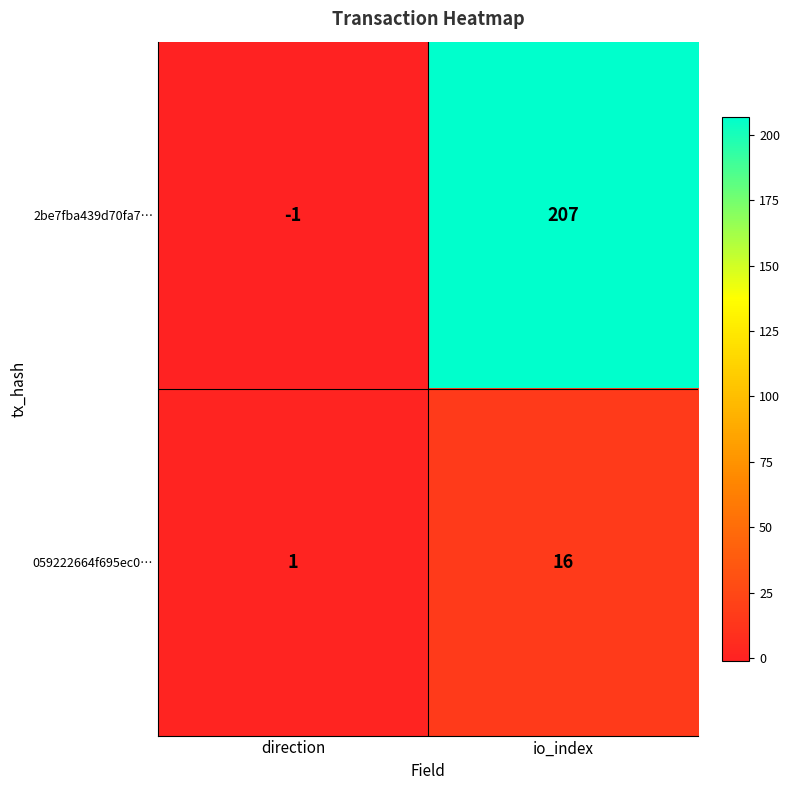

At which category is the sum across all series the highest?

io_index